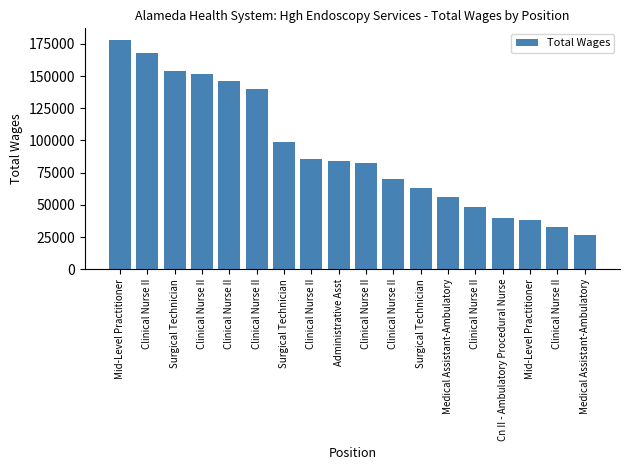

How many bars are there in total?

18